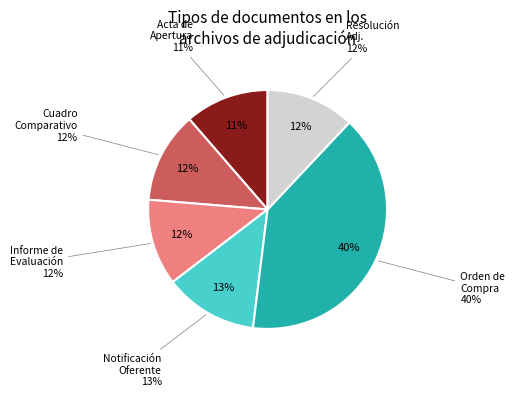

Which category has the biggest portion of the pie?

Orden de Compra o Contrato